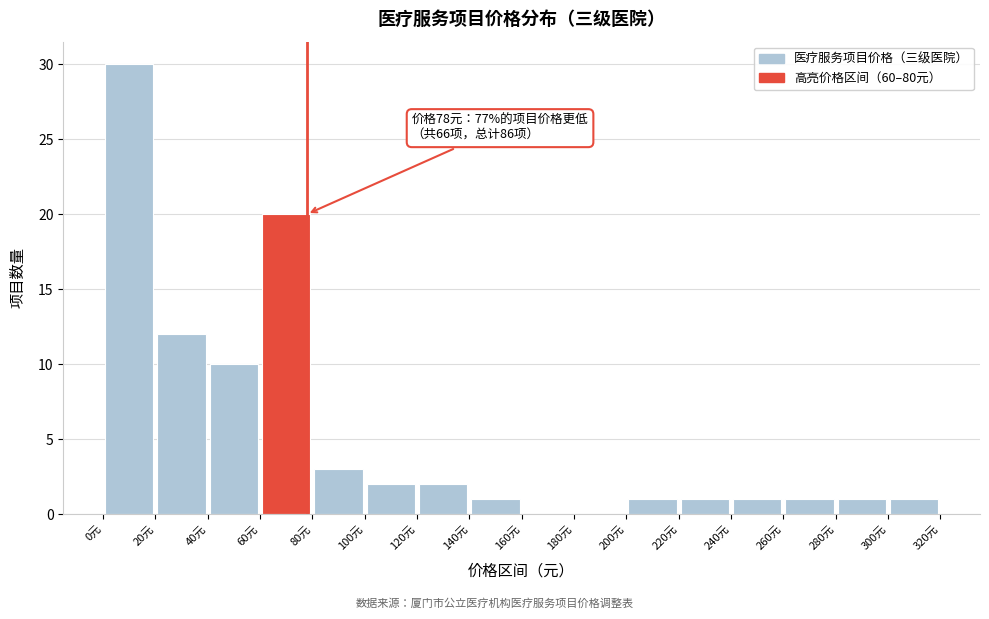

Which range on the x-axis has the tallest bar?

0 to 20